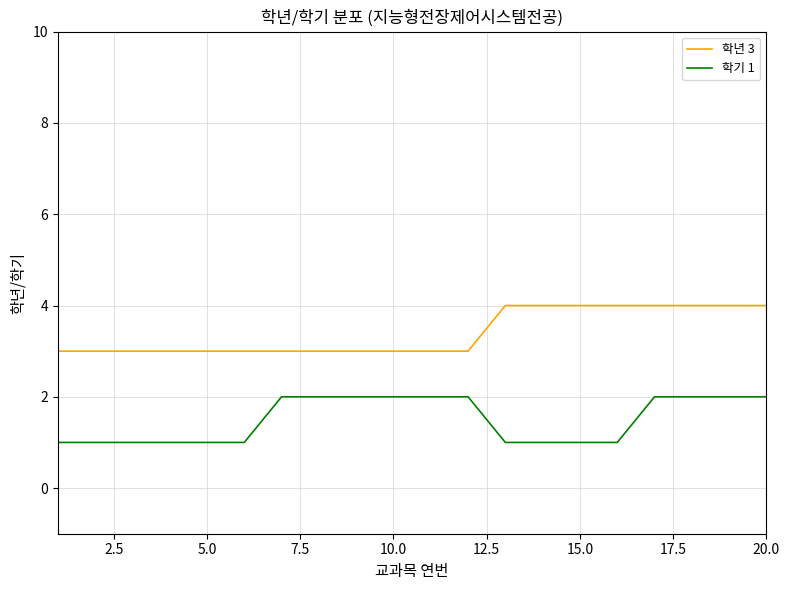

Which series has the largest total across all categories?

학년 3